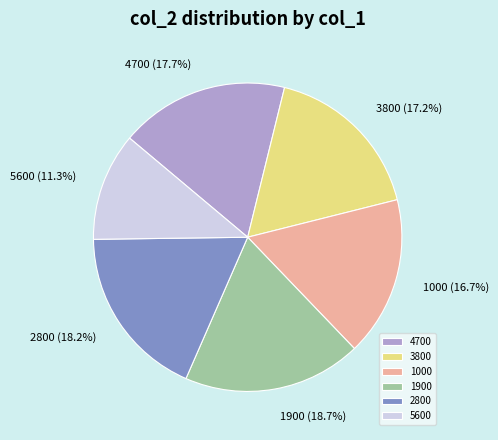

Which slice is the smallest?

5600